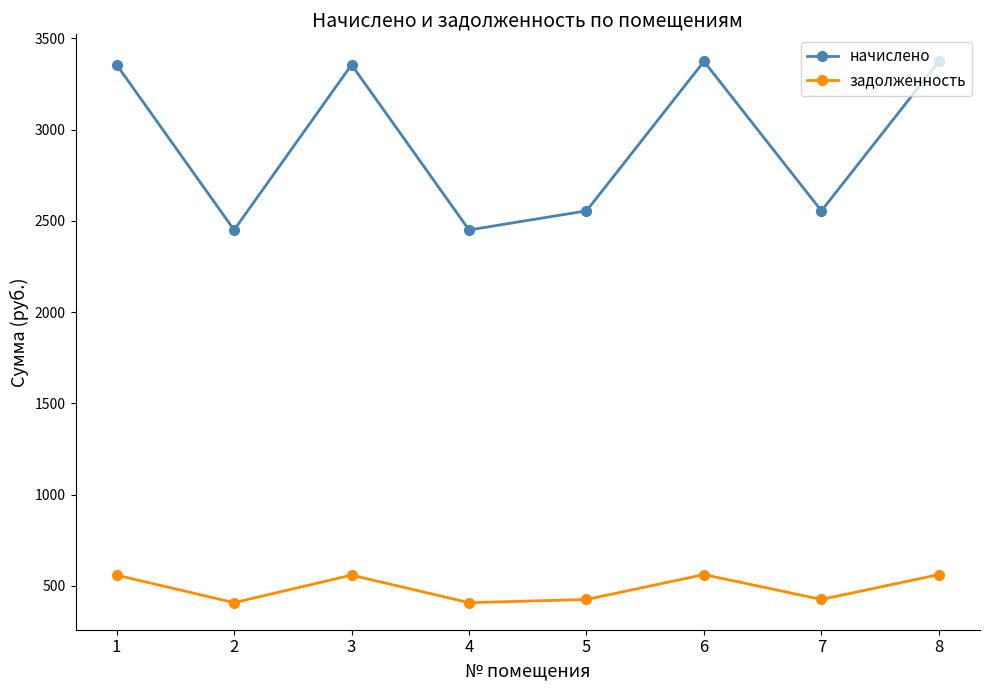

Does the chart display data point markers on the line(s)?

Yes